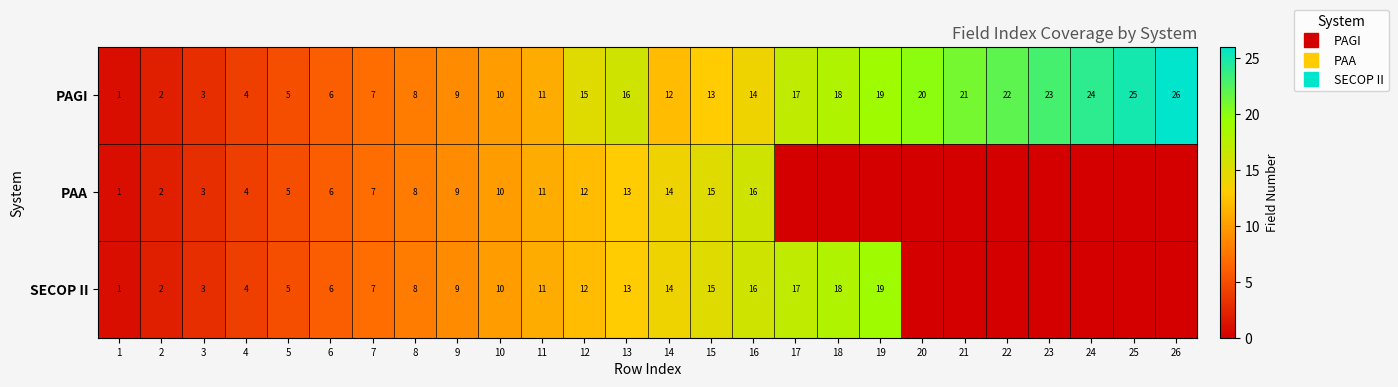

Which series has the widest spread of values?

PAGI